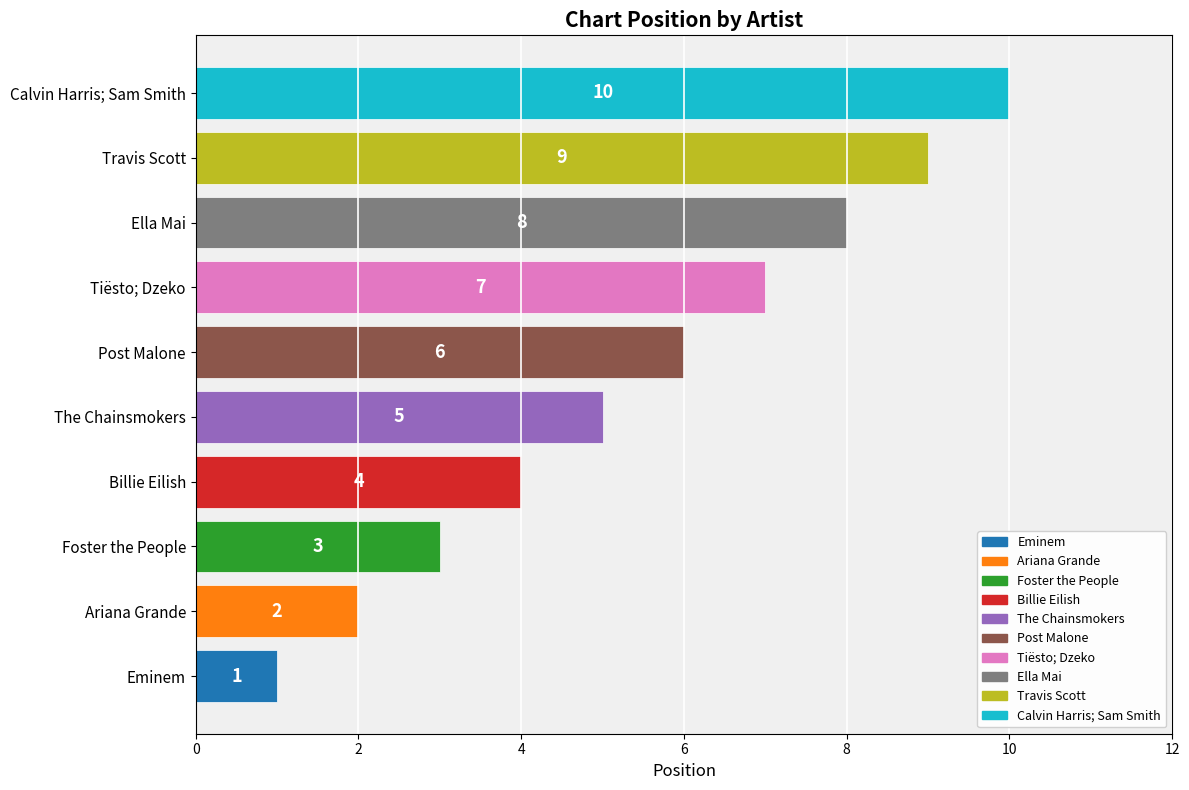

True or false: the data shows 7 at Billie Eilish.

False